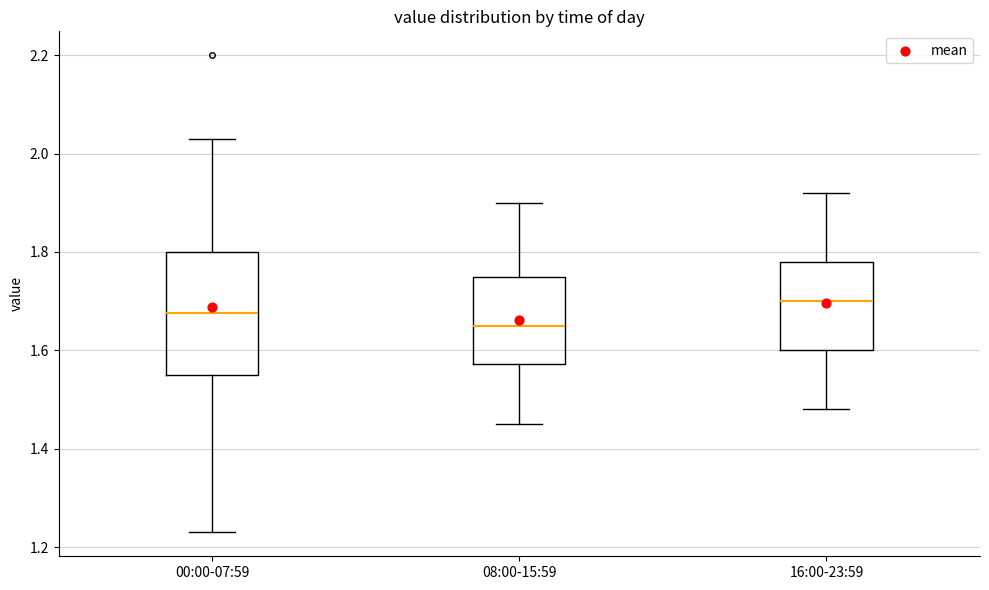

Comparing the boxes themselves (not the whiskers), which one is the tallest?

00:00-07:59